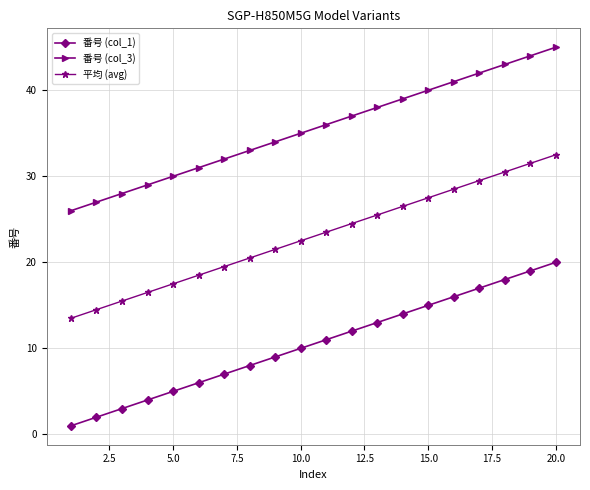

True or false: 平均 (avg) and 番号 (col_1) intersect in this chart.

False